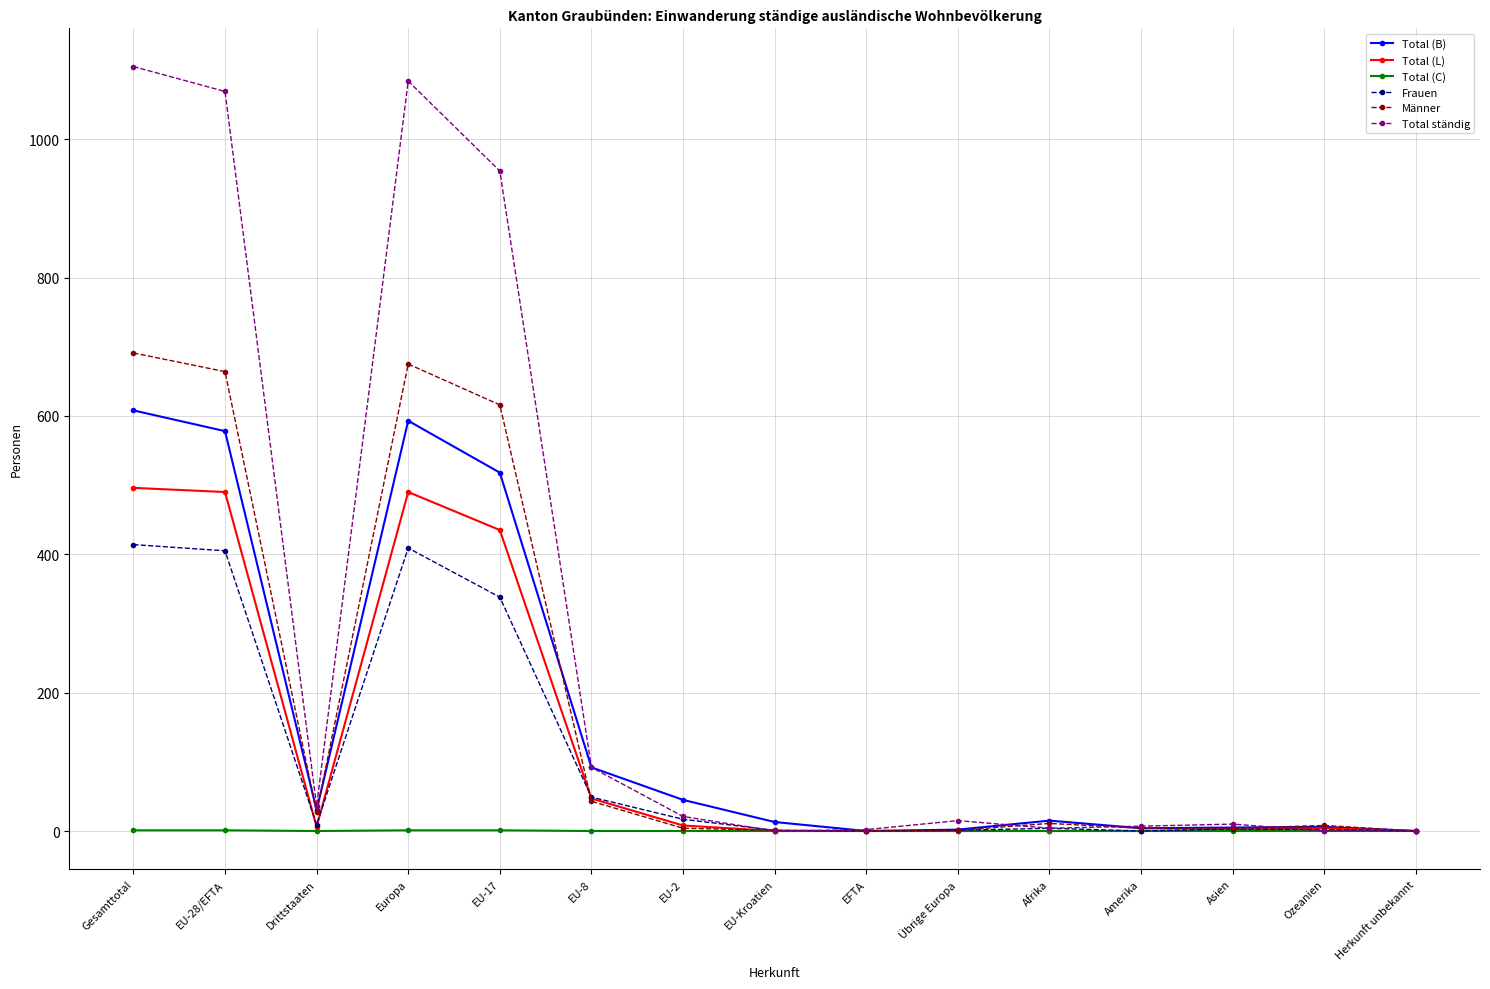

Where is the first local minimum for Männer?

Drittstaaten